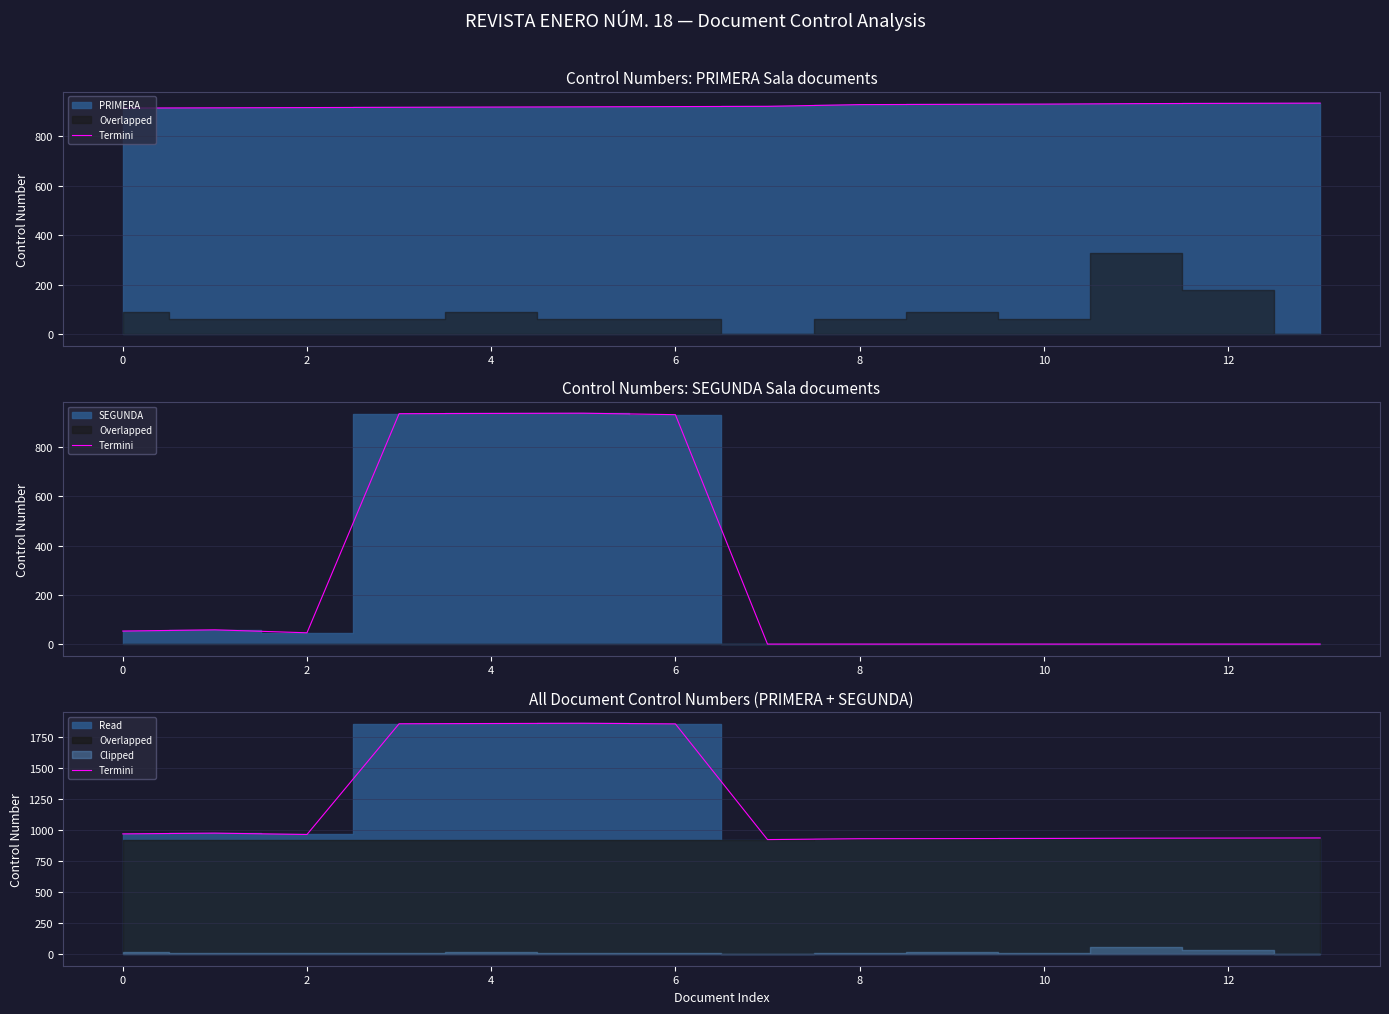

Is it true that the value at 11 is 324?

False